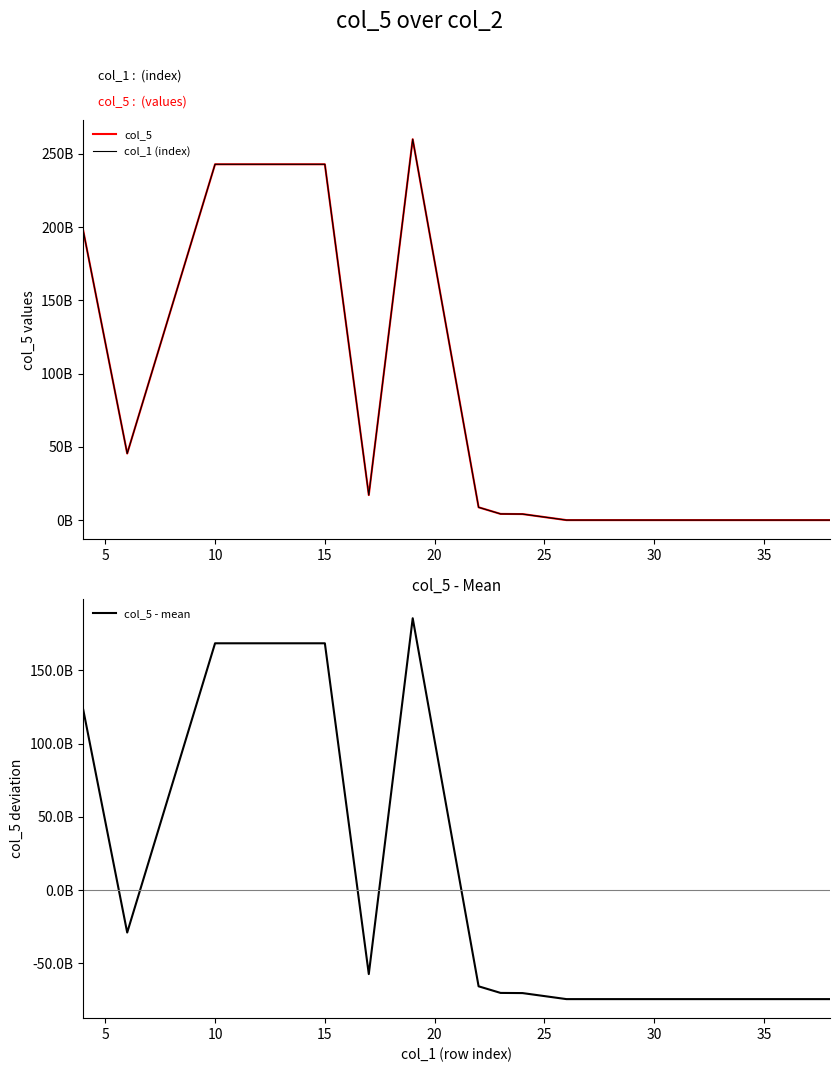

Is it true that col_5 equals 113748681448.5 at 0?

False